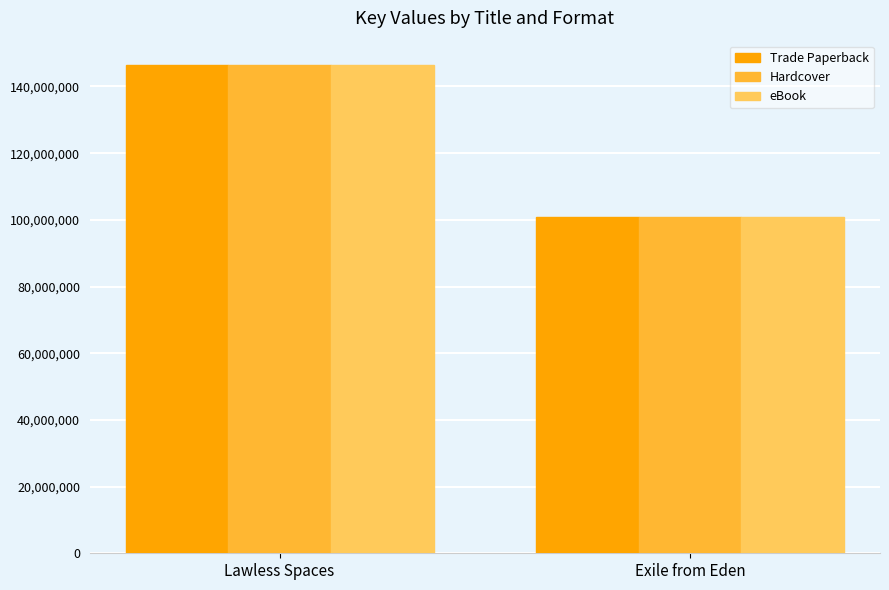

Reading left to right, list all the values displayed in this chart.

Trade Paperback: Lawless Spaces=146415966	Exile from Eden=100872994
Hardcover: Lawless Spaces=146415966	Exile from Eden=100872994
eBook: Lawless Spaces=146415966	Exile from Eden=100872994